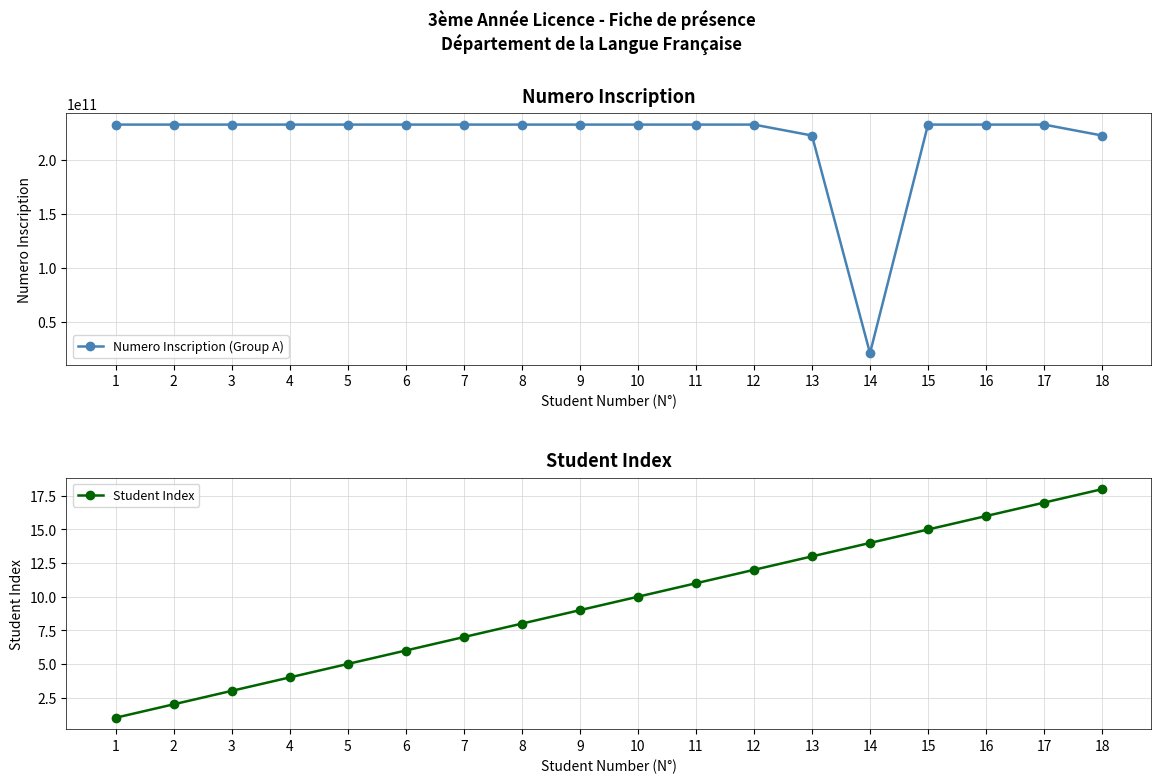

At which label is Numero Inscription (Group A) closest to 126709051354?

13